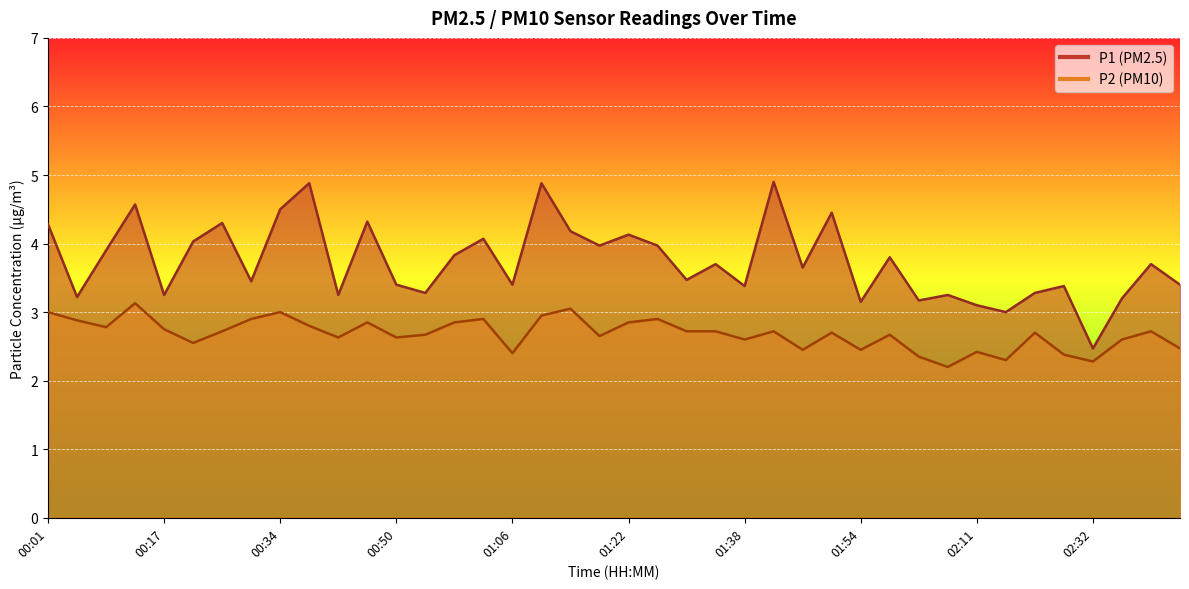

What is the total value across all series at 00:01?

7.3